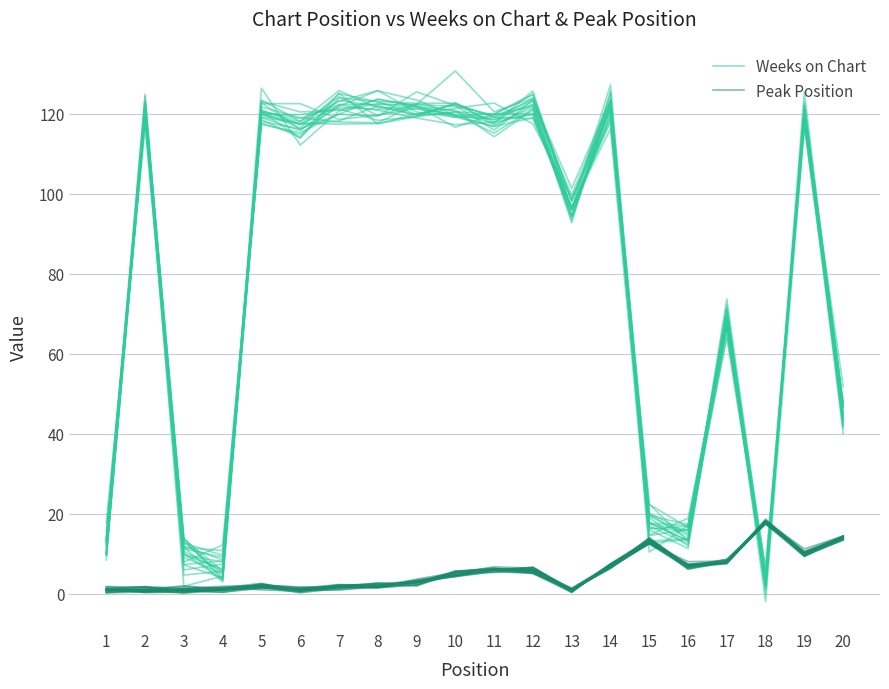

What is the difference between the highest and lowest values at 17?

57.8